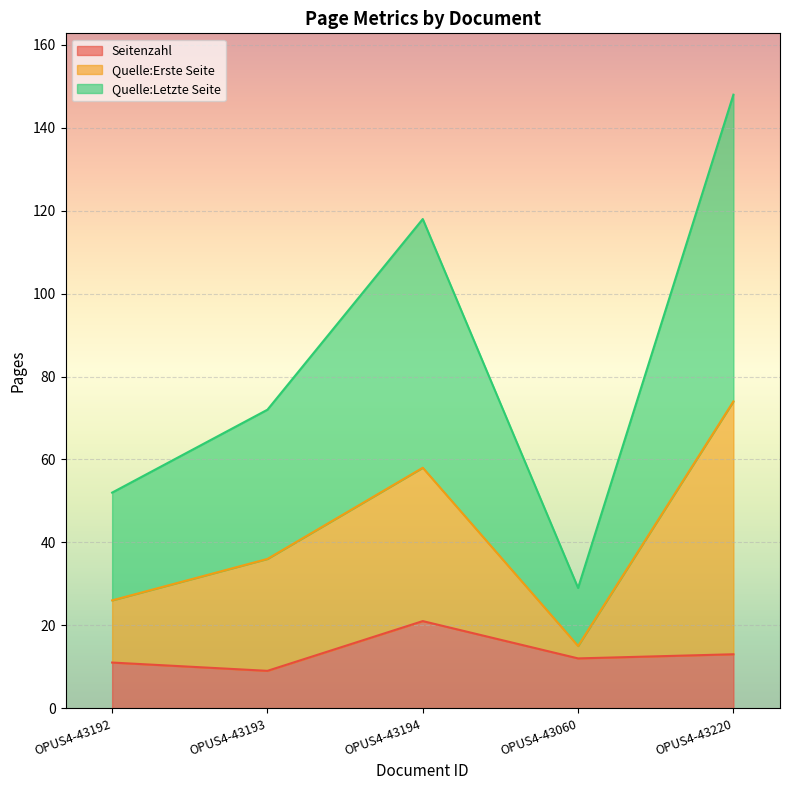

Which series has the widest spread of values?

Quelle:Letzte Seite